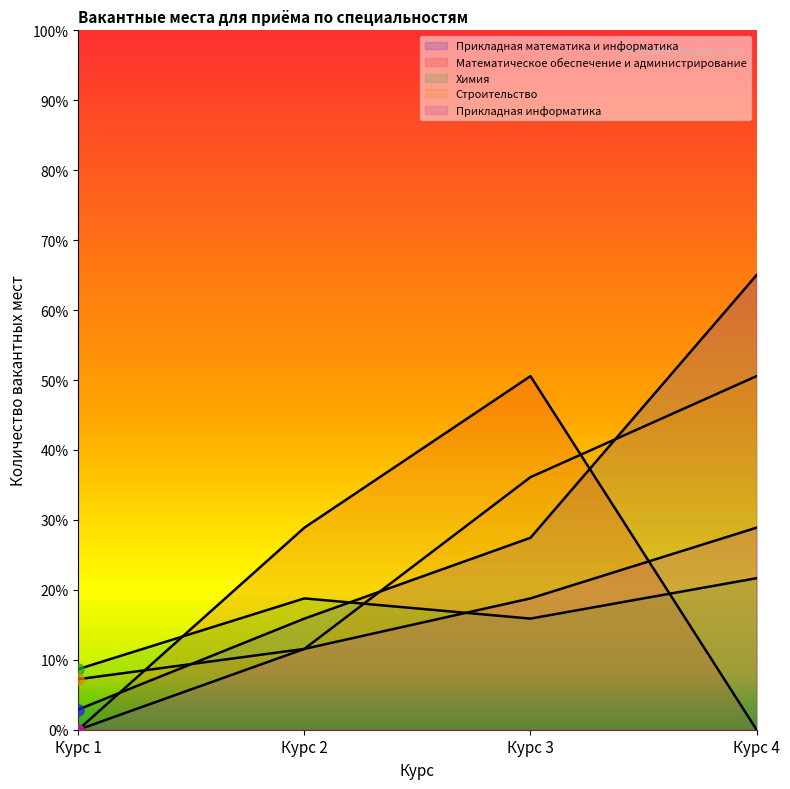

Where is the first local minimum for Химия?

Курс 3